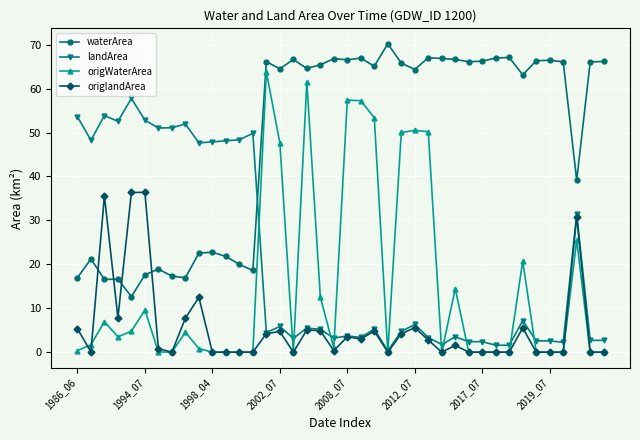

True or false: origlandArea has more than 0 interior local peaks.

True